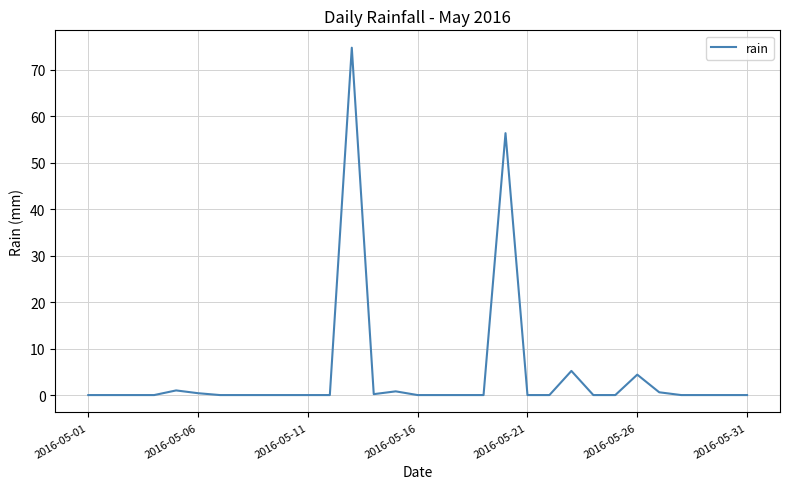

What is the greatest value displayed?

74.8